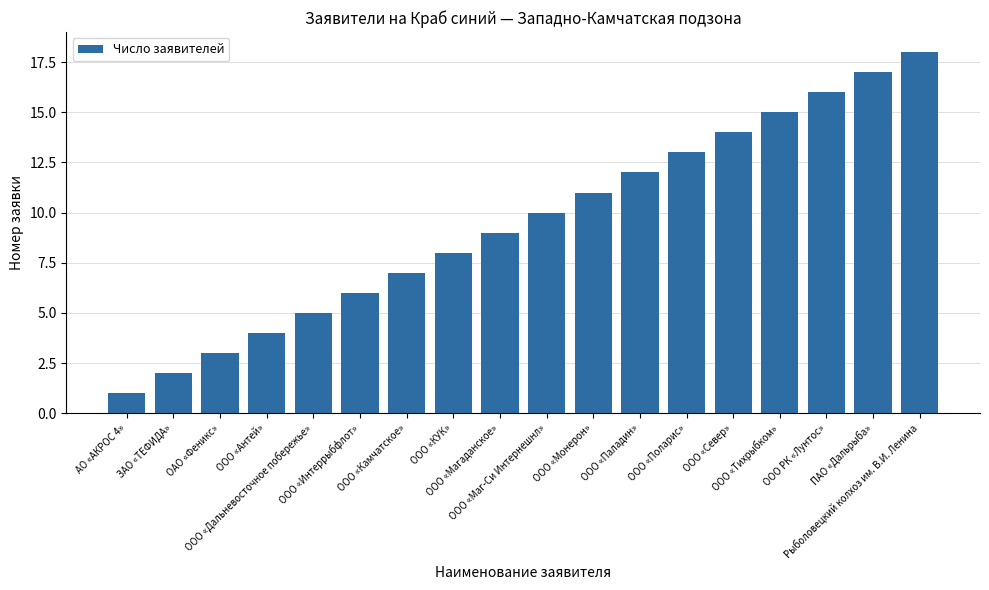

Rank the categories by value from lowest to highest.

АО «АКРОС 4», ЗАО «ТЕФИДА», ОАО «Феникс», ООО «Антей», ООО «Дальневосточное побережье», ООО «Интеррыбфлот», ООО «Камчатское», ООО «КУК», ООО «Магаданское», ООО «Маг-Си Интернешнл», ООО «Монерон», ООО «Паладин», ООО «Поларис», ООО «Север», ООО «Тихрыбком», ООО РК «Лунтос», ПАО «Дальрыба», Рыболовецкий колхоз им. В.И. Ленина